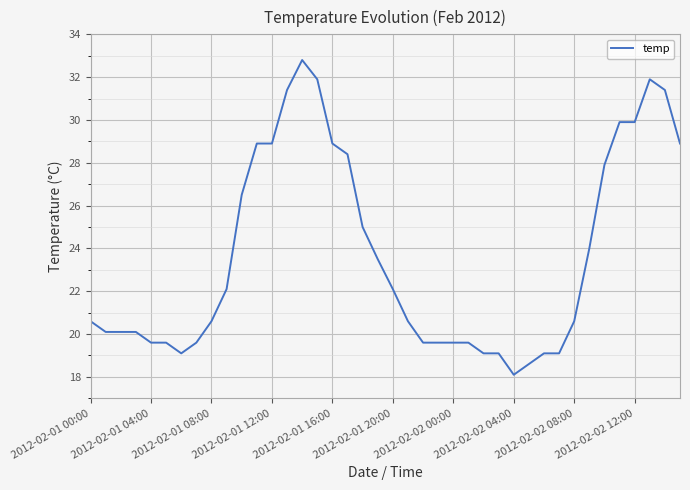

What is the smallest value displayed?

18.1